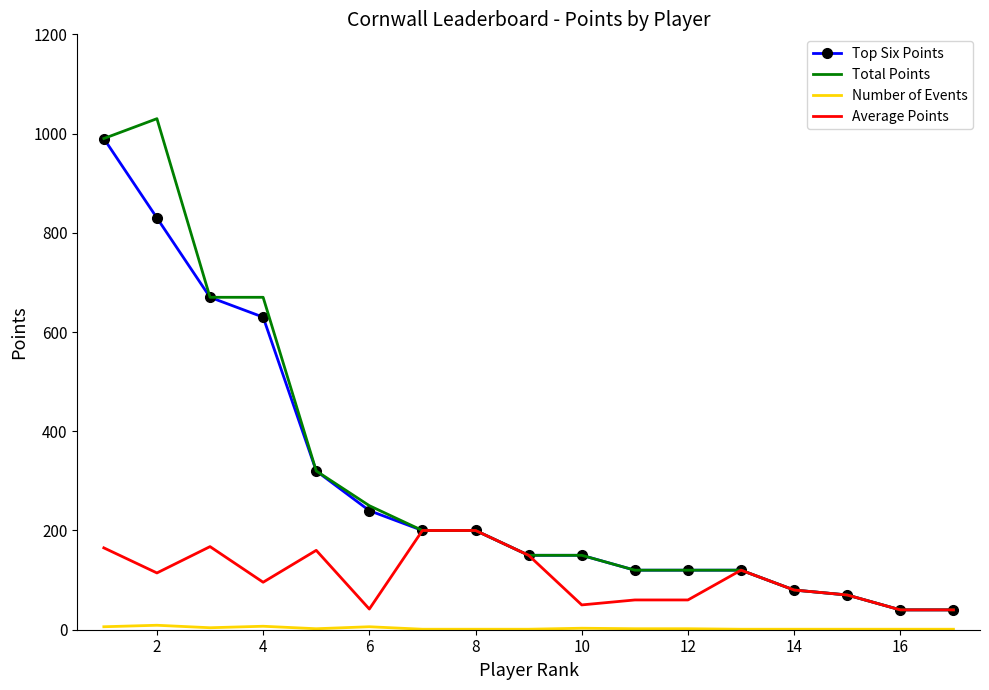

What is the lowest value of the Top Six Points series?

40.0